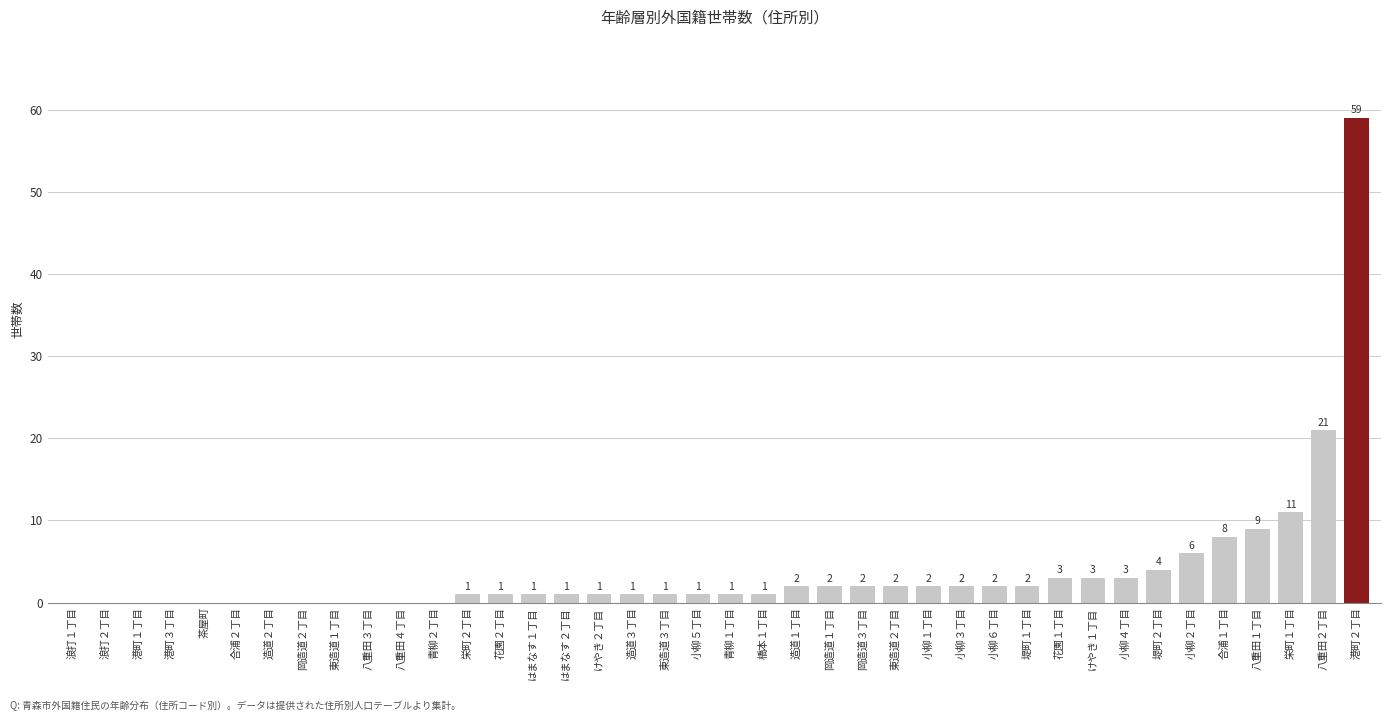

The chart shows a value of 3 at 花園１丁目. True or false?

True